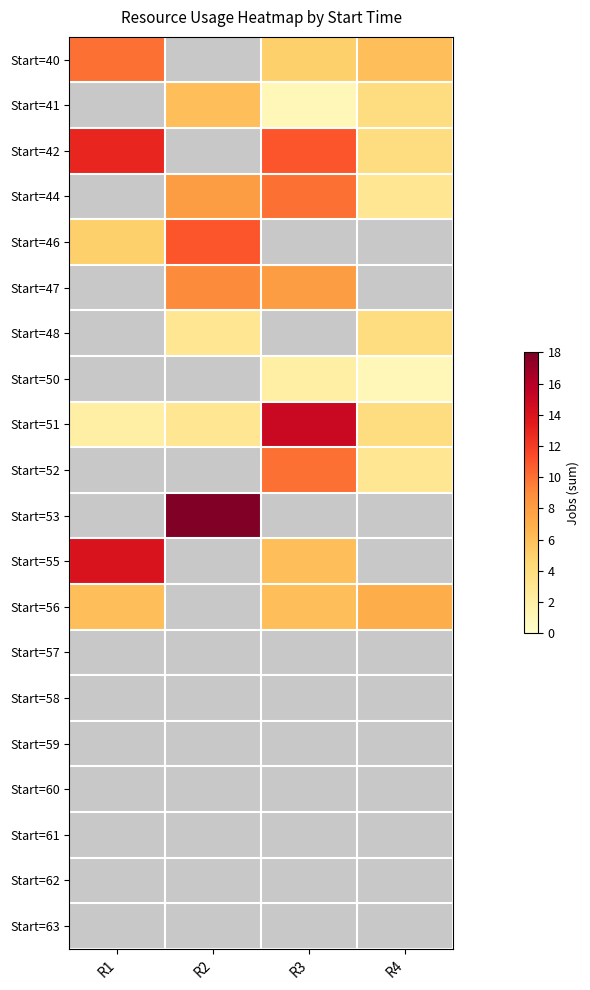

Is the value of Start=61 at R4 greater than the value of Start=57 at R4?

No